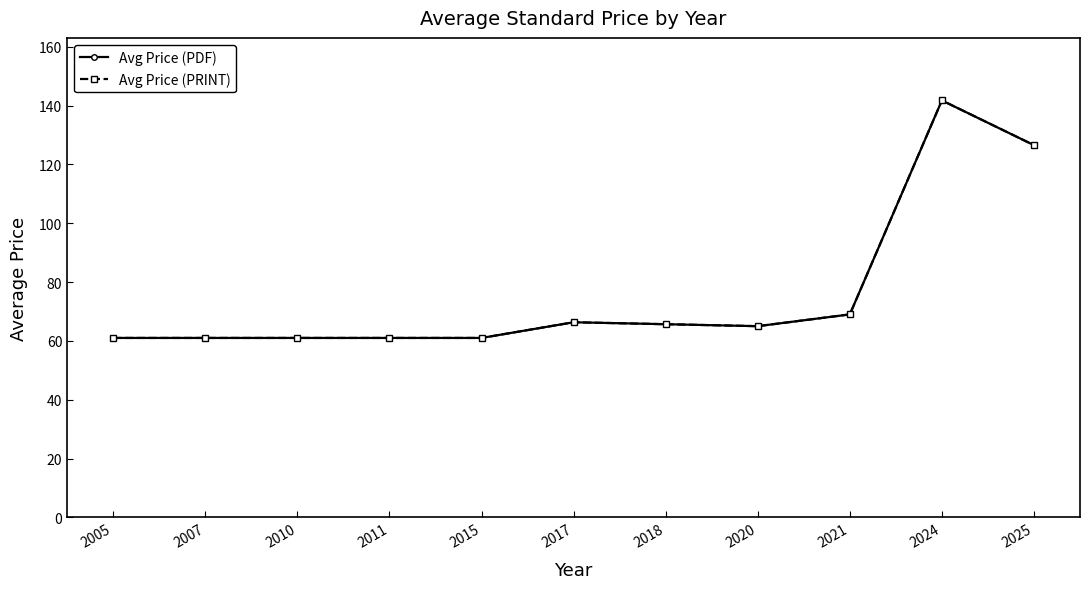

True or false: Avg Price (PRINT) and Avg Price (PDF) intersect in this chart.

False